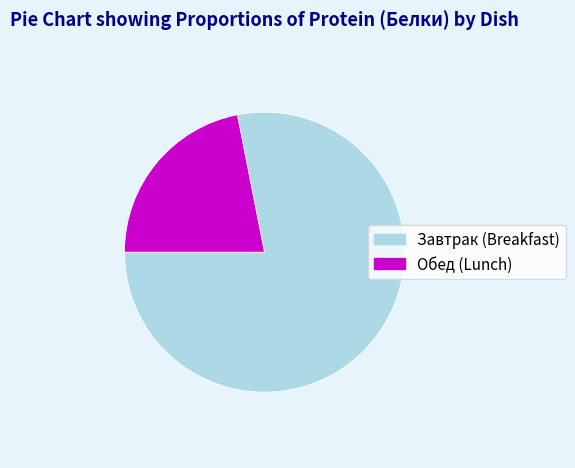

The Завтрак (Breakfast) slice represents 70% of the pie. True or false?

False